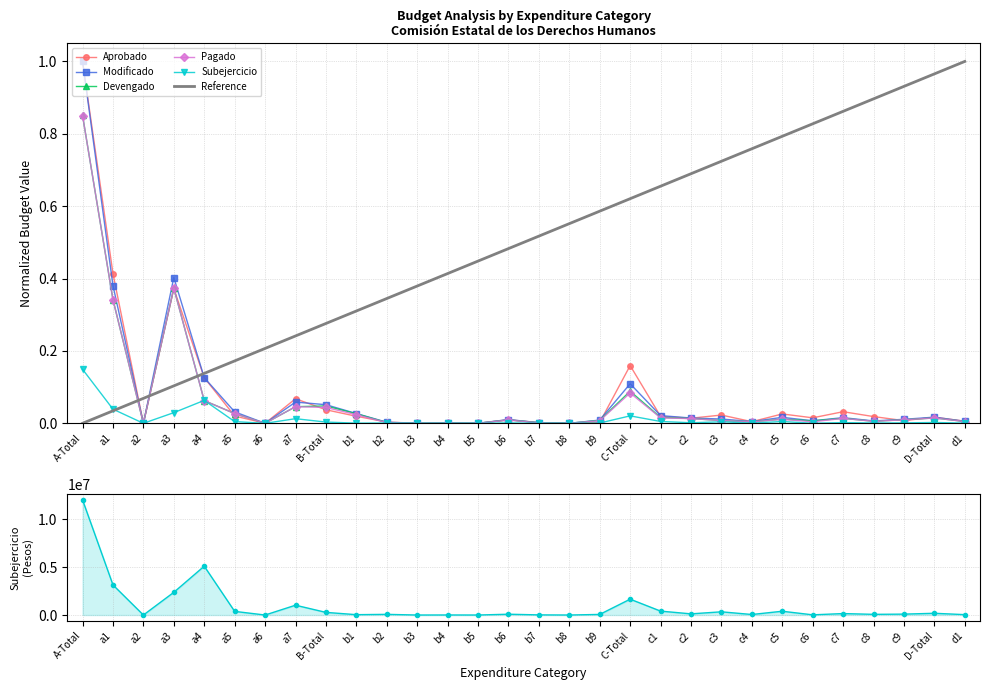

Which series has the largest total across all categories?

Aprobado